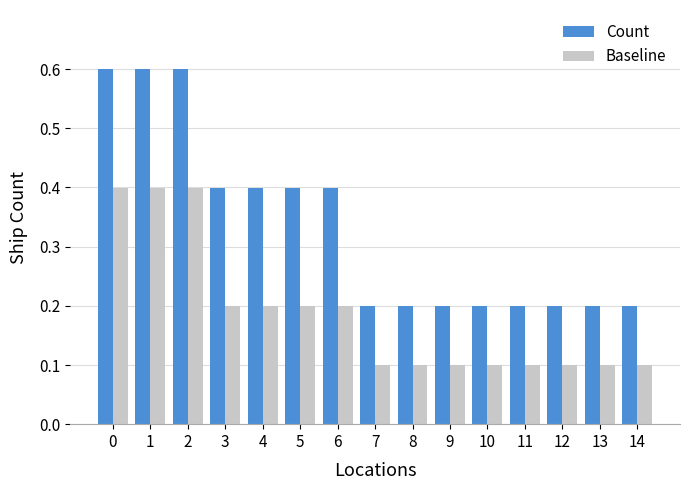

How many data points does each series have?

15